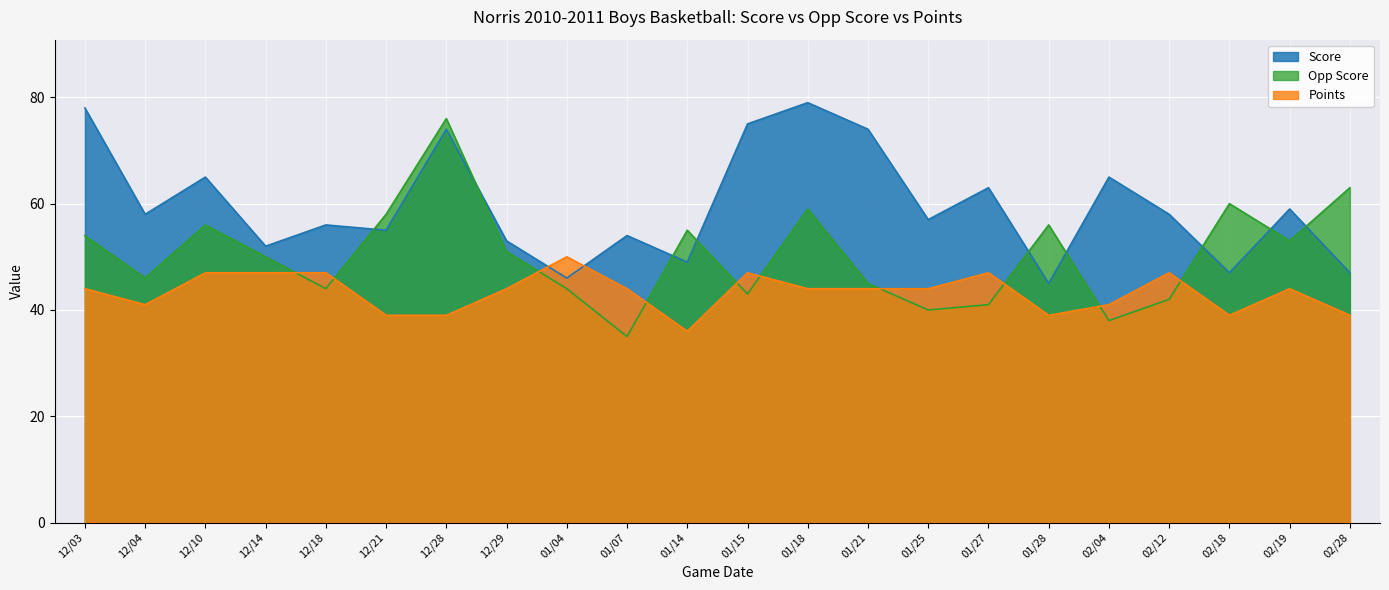

True or false: Score has a value of 90 at 02/19.

False